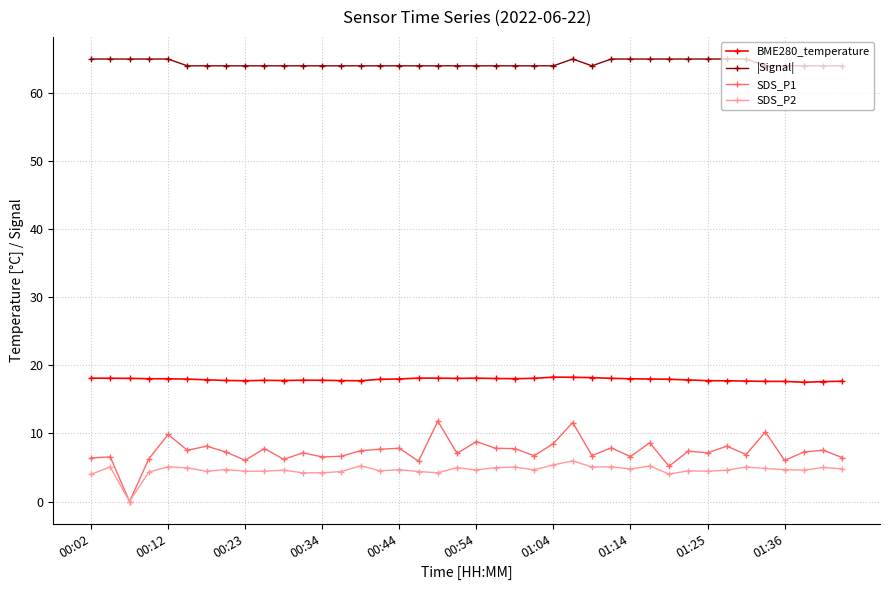

True or false: BME280_temperature has more than 2 points higher than both neighbors.

True